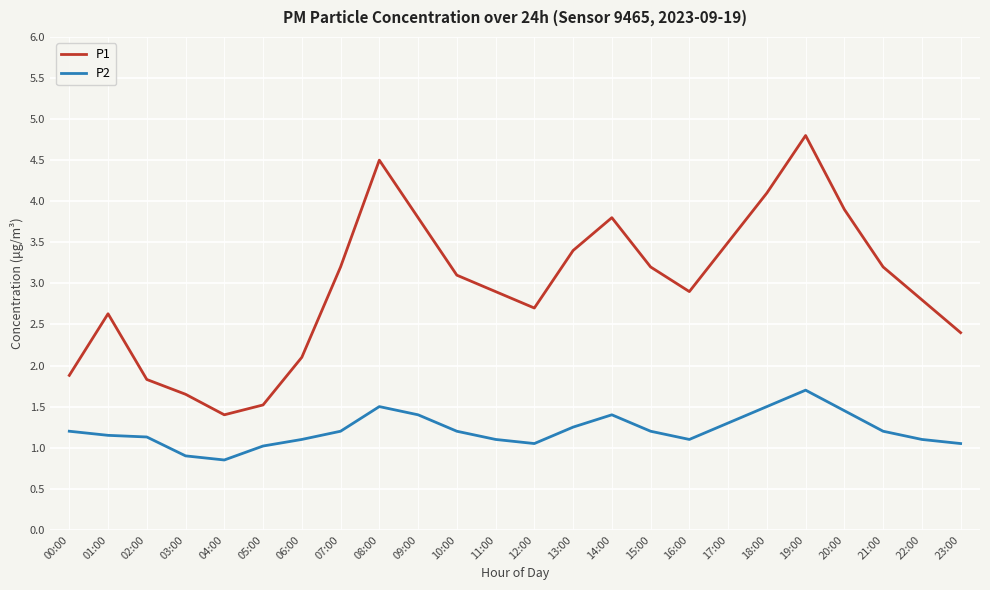

True or false: P1 and P2 cross at least once.

False